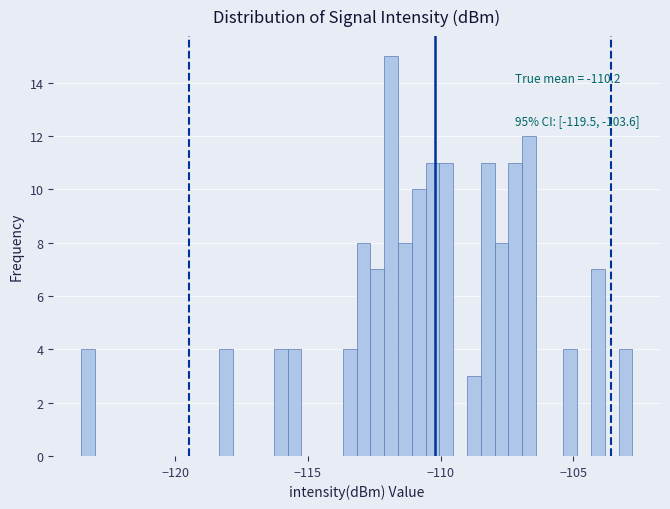

Read against the x-axis, roughly where is the centre of the tallest bar?

-112.0